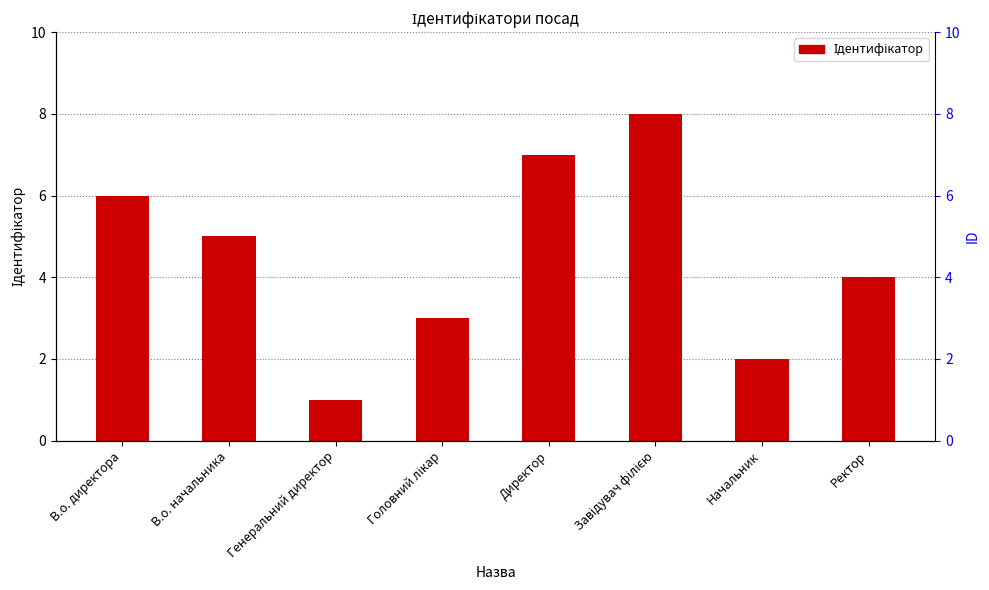

Does the chart contain any negative values?

No